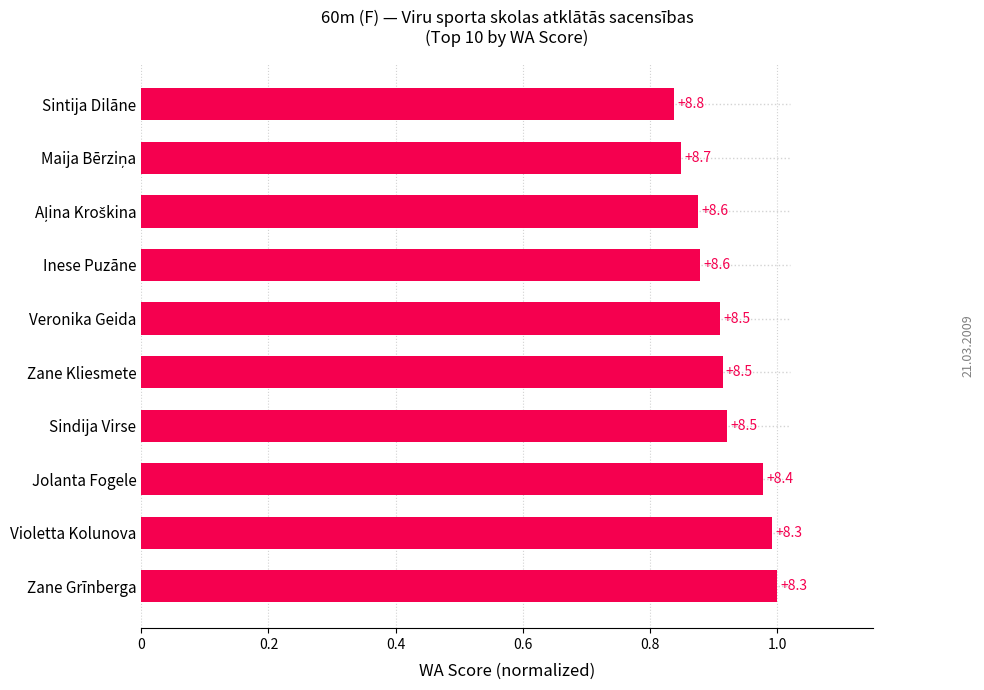

How many bars are there in total?

10